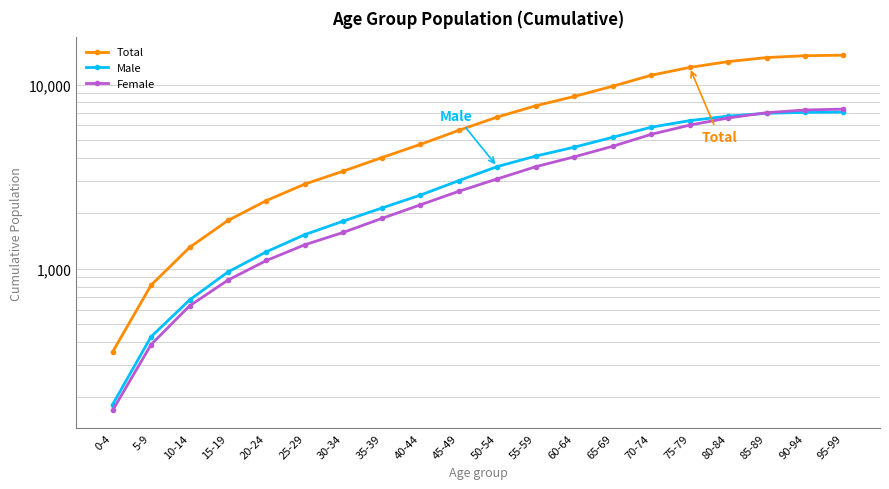

What is the difference between the second highest and second lowest values in the Male series?

6632